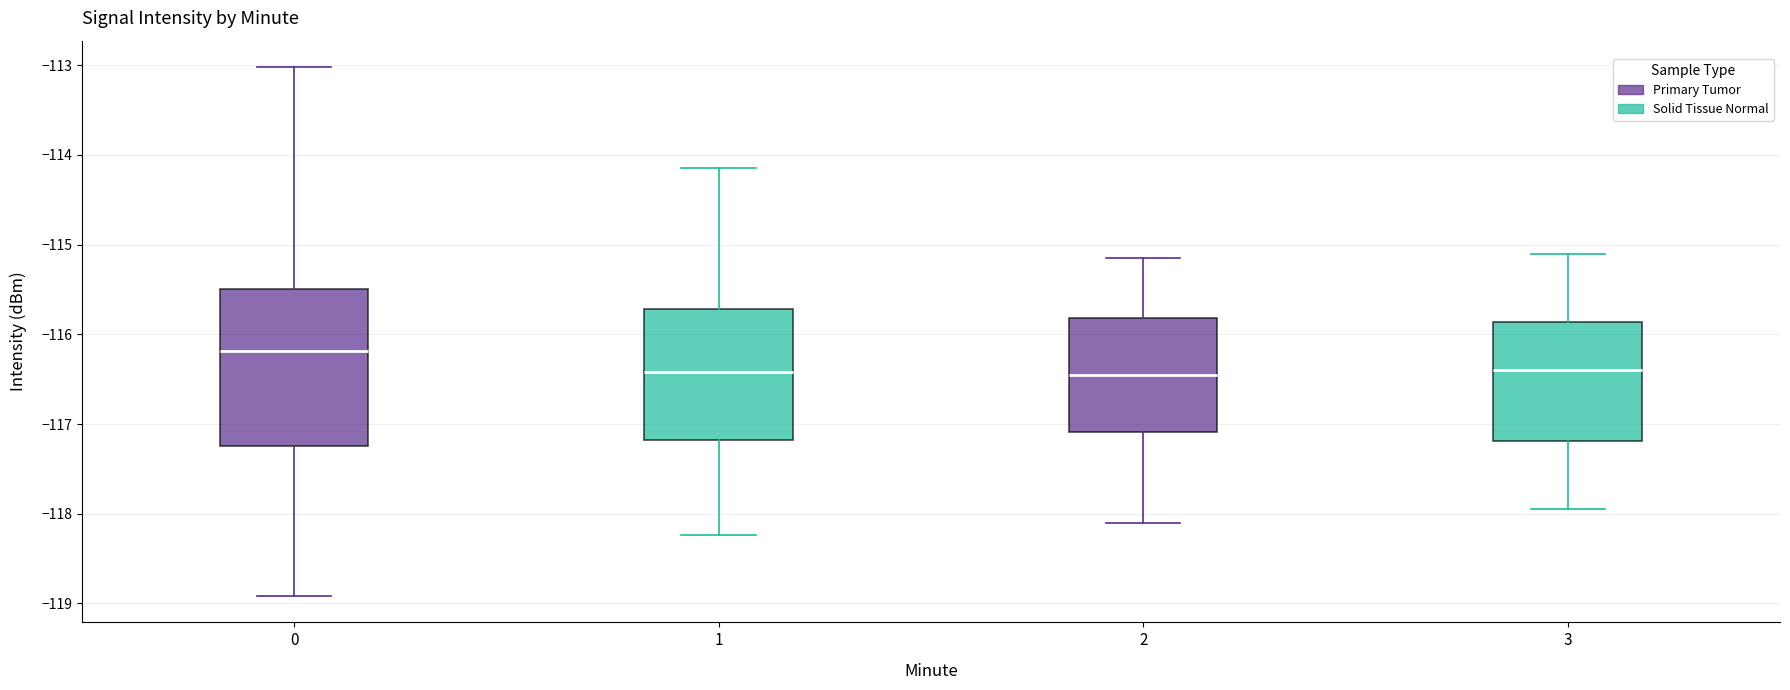

Reading left to right, read every box against the y-axis: the position of its median line, the range the box covers, and the ends of its whiskers. The values are not printed on the chart, so give them approximately, as read against the axis.

0 (Primary Tumor): median -116.2, box -117.2 to -115.5, whiskers -118.9 to -113.0
0 (Solid Tissue Normal): median -116.4, box -117.2 to -115.7, whiskers -118.2 to -114.1
2 (Primary Tumor): median -116.4, box -117.1 to -115.8, whiskers -118.1 to -115.1
2 (Solid Tissue Normal): median -116.4, box -117.2 to -115.9, whiskers -117.9 to -115.1